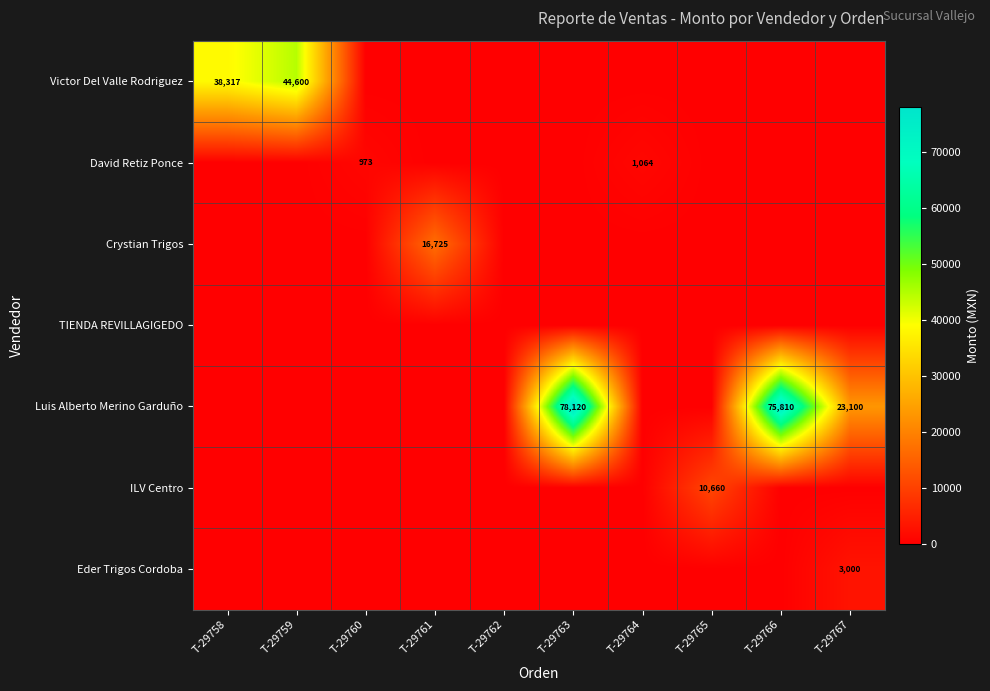

Is it true that David Retiz Ponce equals 973 at T-29760?

True